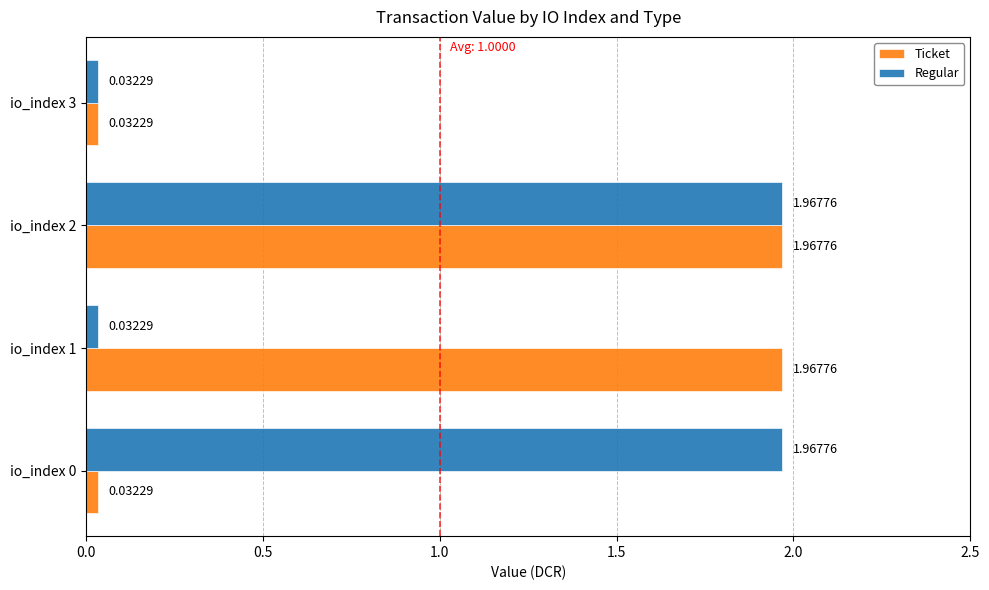

At how many categories does at least one series exceed 0?

4